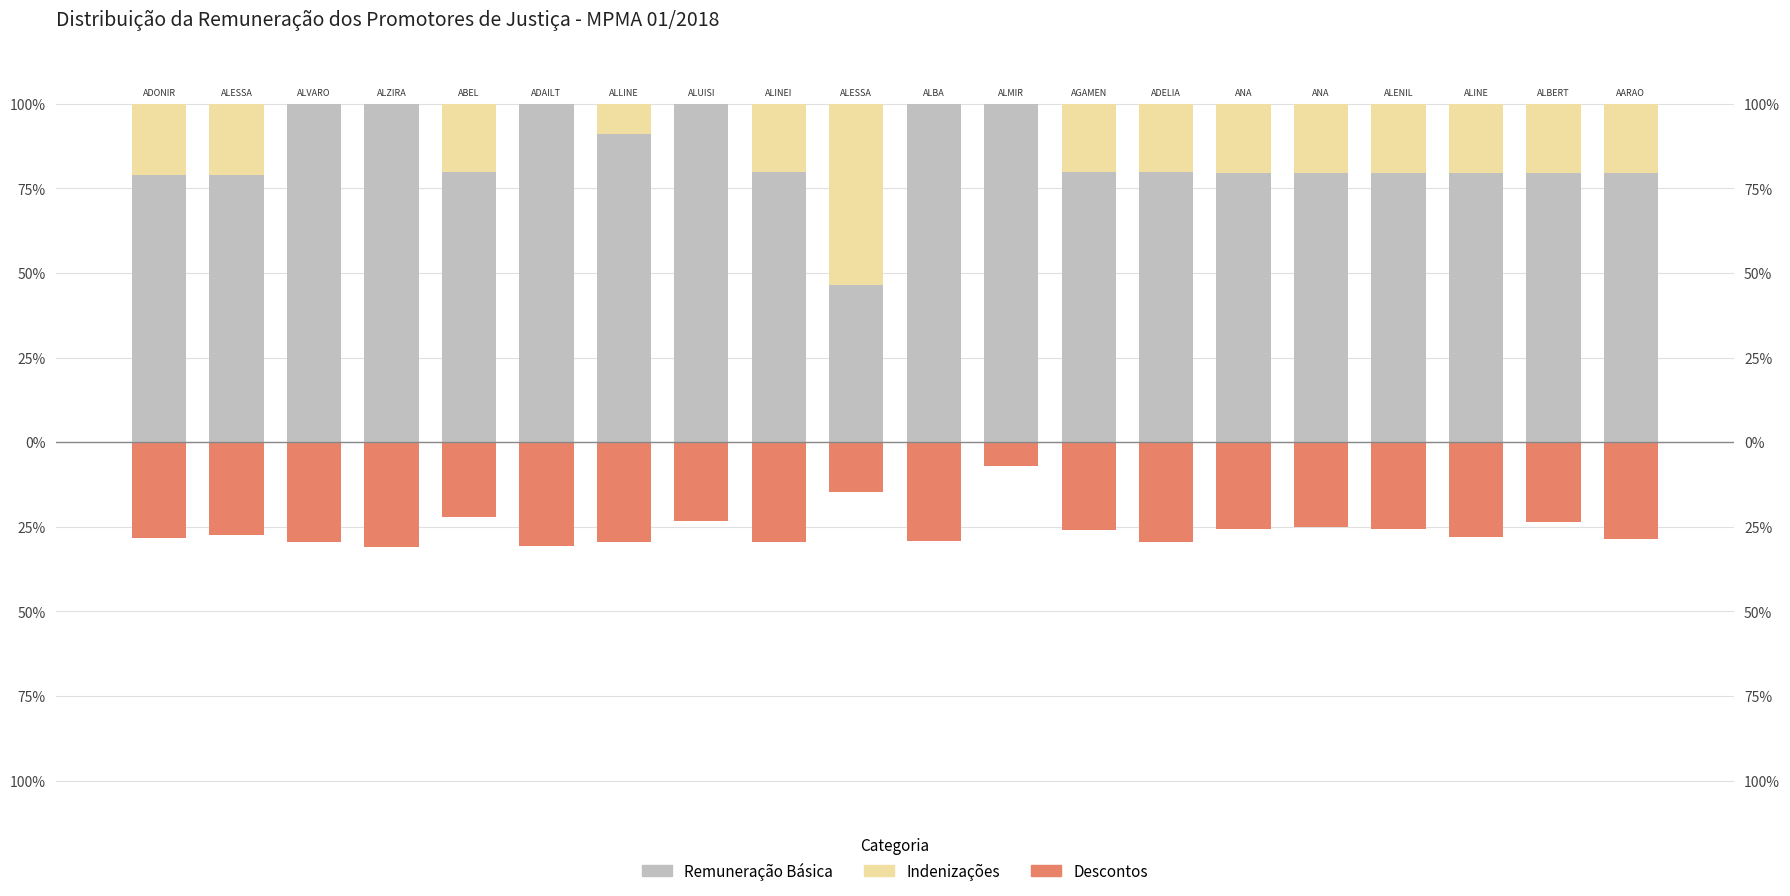

Rank the categories by Remuneração Básica value from lowest to highest.

9, 0, 1, 14, 15, 16, 17, 18, 19, 4, 8, 12, 13, 6, 2, 3, 5, 7, 10, 11